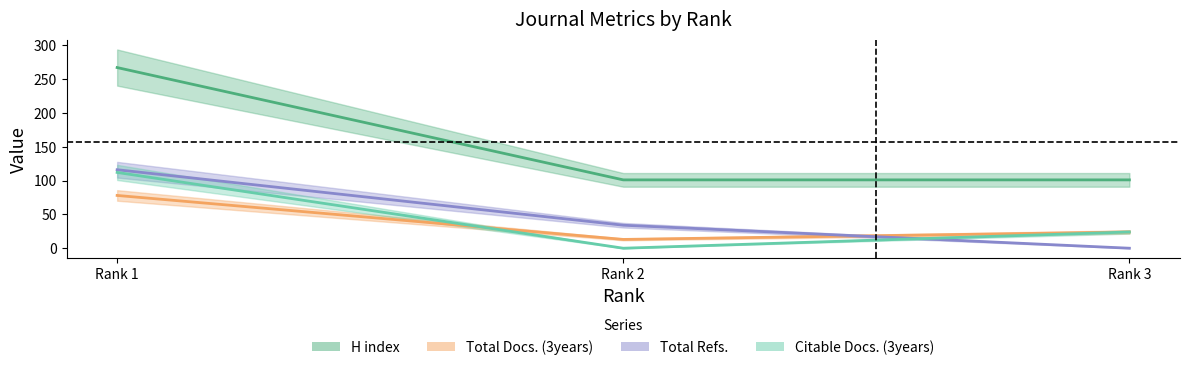

Is it true that Total Refs. equals 116 at Rank 1?

True